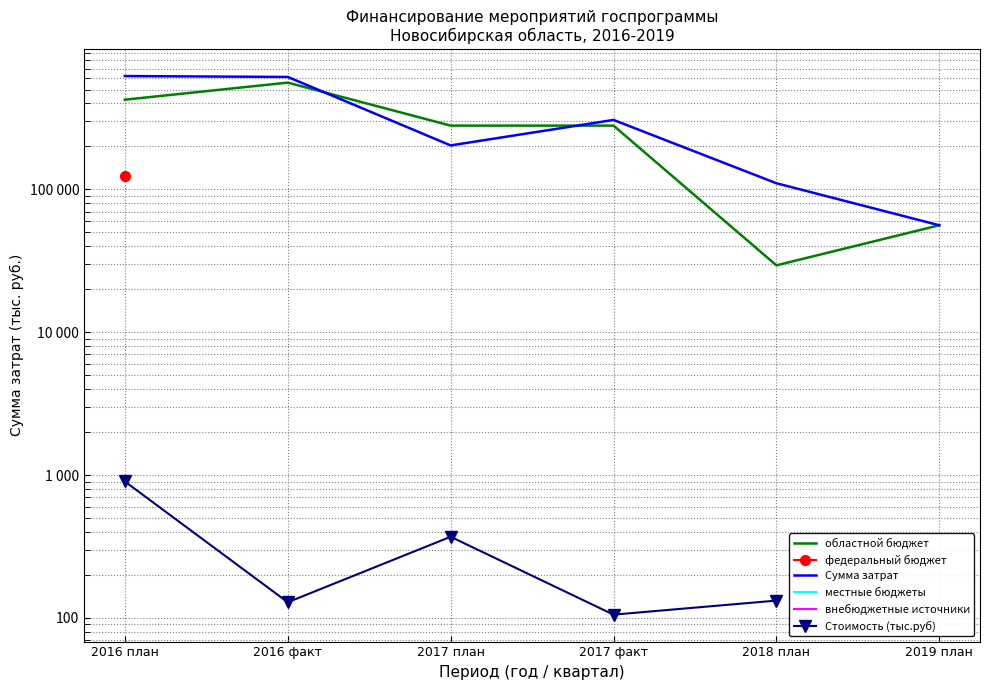

What is the label of the 4th point from the left?

2017 факт